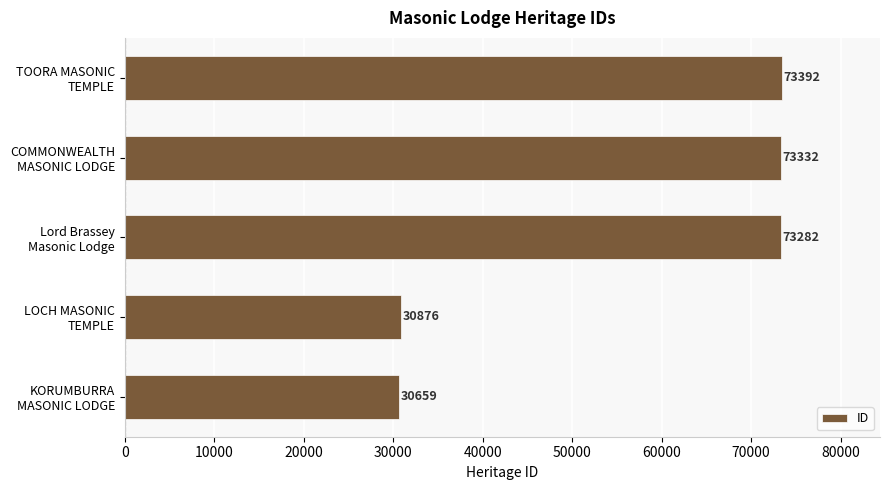

What is the sum of all values?

281541